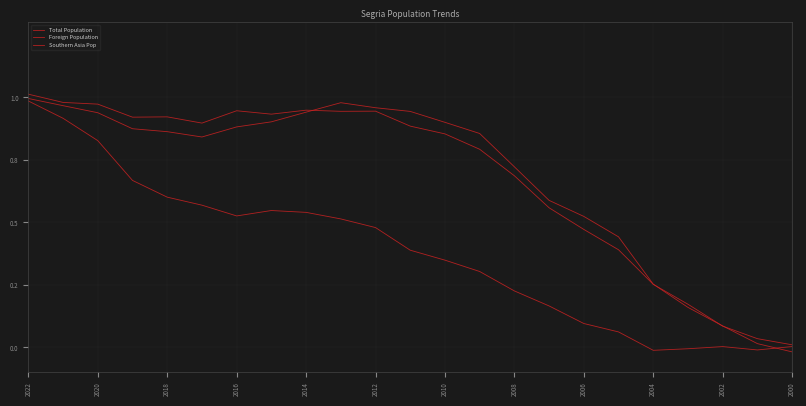

What is the greatest value displayed?

1.0